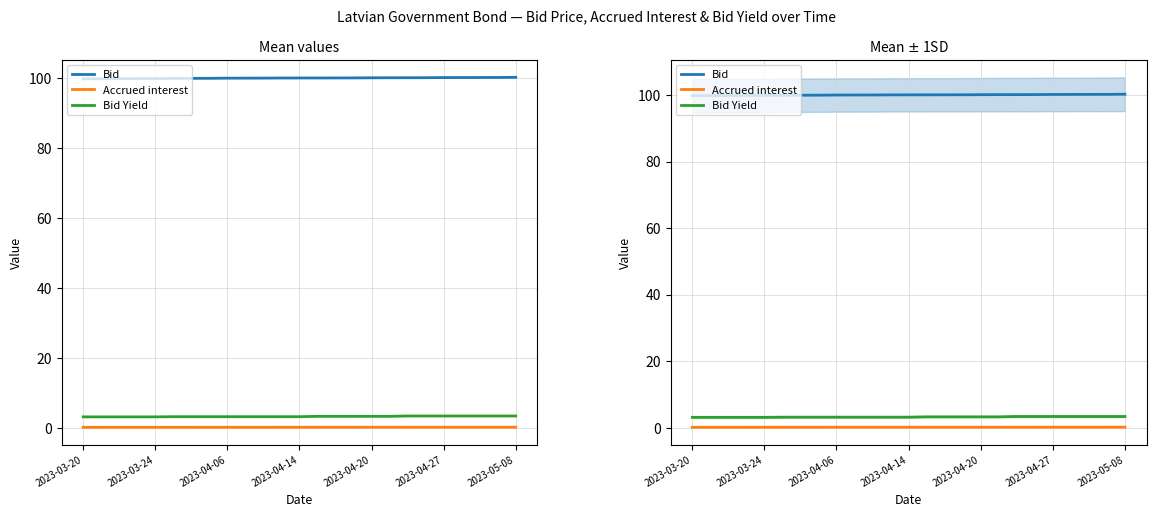

True or false: Bid and Bid Yield cross at least once.

False